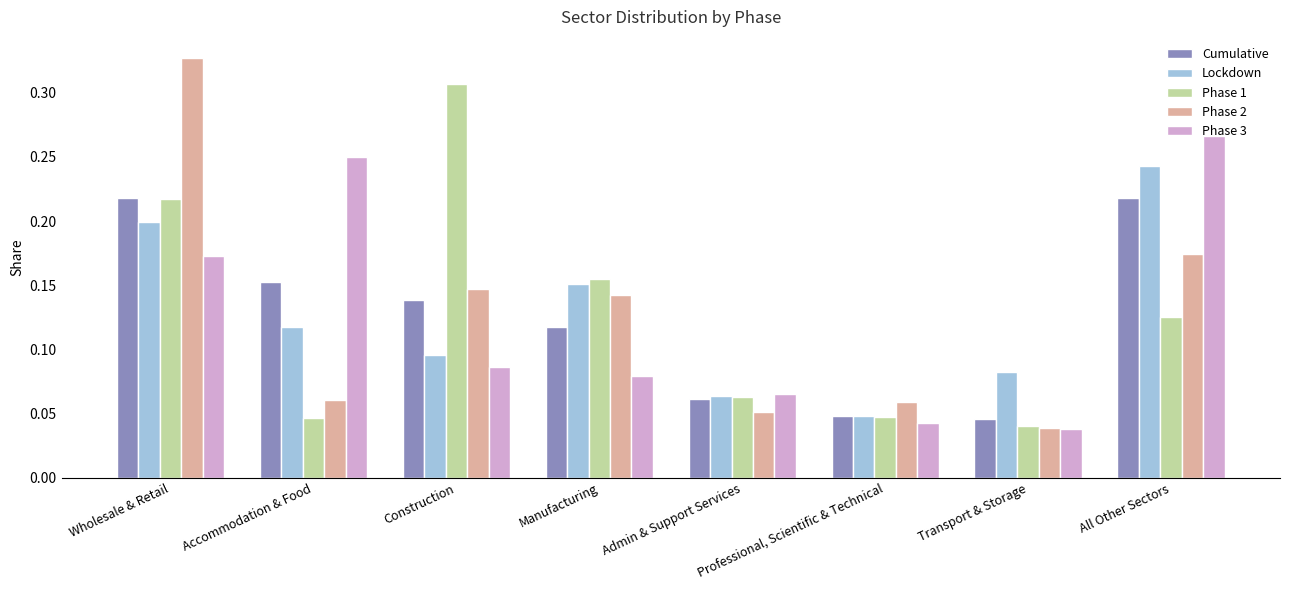

At how many categories does at least one series exceed 0?

8